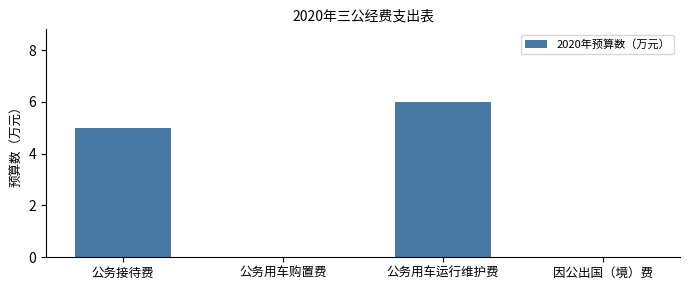

The chart shows a value of 6 at 公务用车运行维护费. True or false?

True